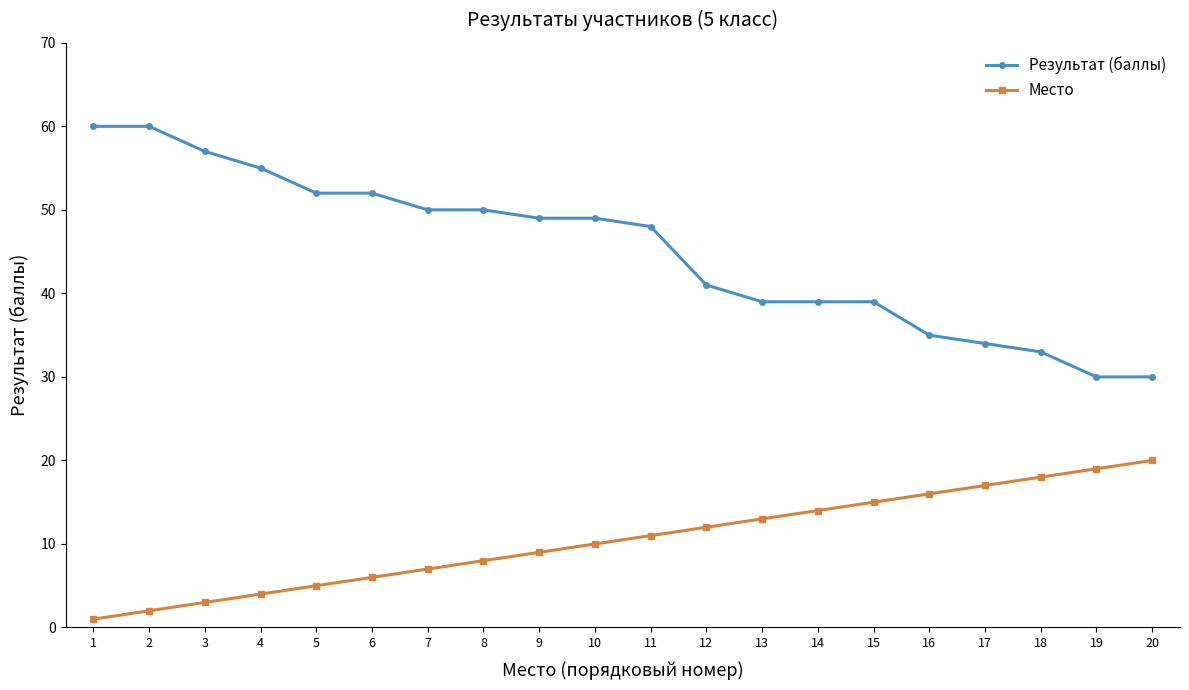

What is the sum of all Место values?

210